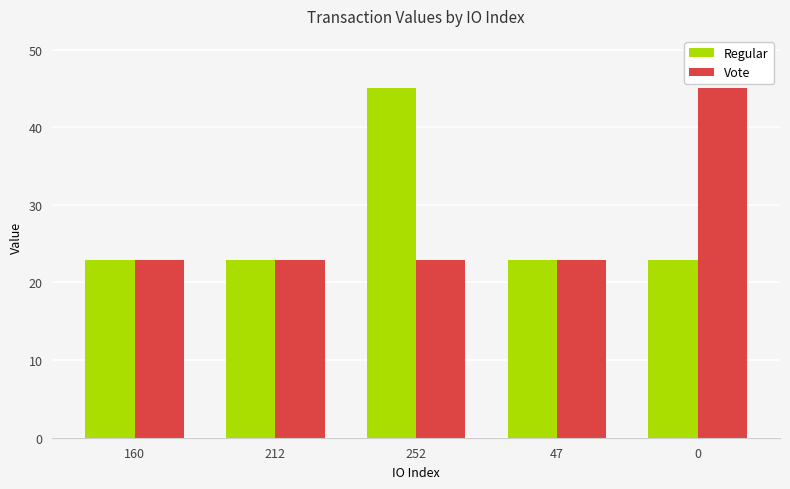

Is the value of Vote at 212 greater than the value of Regular at 252?

No